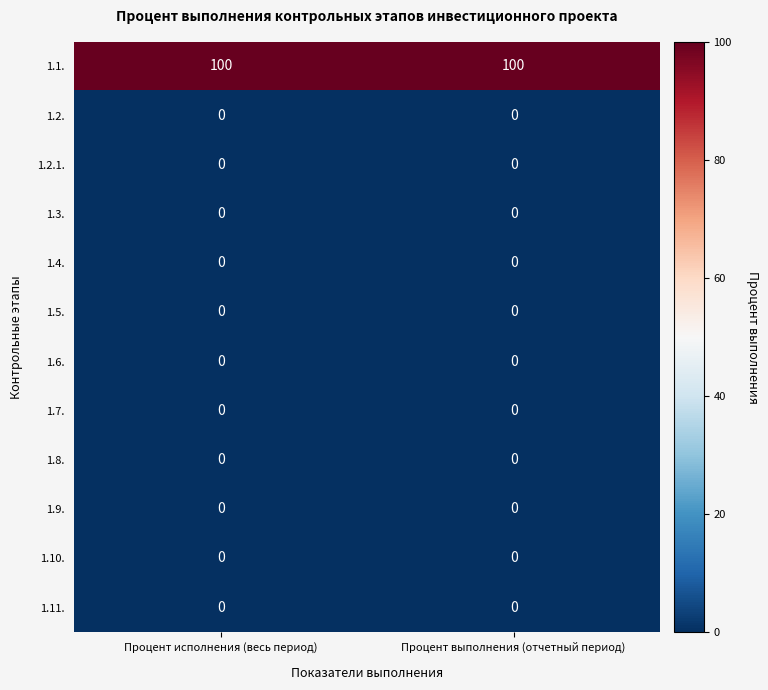

Reading right to left, transcribe all the data shown in this chart.

1.1.: 100	100
1.2.: 0	0
1.2.1.: 0	0
1.3.: 0	0
1.4.: 0	0
1.5.: 0	0
1.6.: 0	0
1.7.: 0	0
1.8.: 0	0
1.9.: 0	0
1.10.: 0	0
1.11.: 0	0